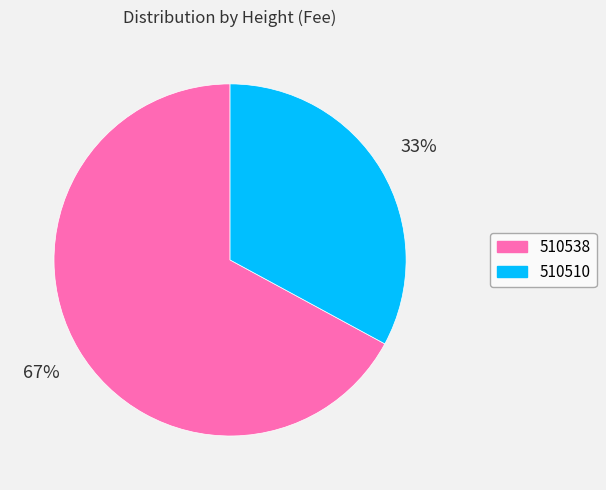

To the nearest percent, what is the difference between the 510538 and 510510 slice percentages?

34%